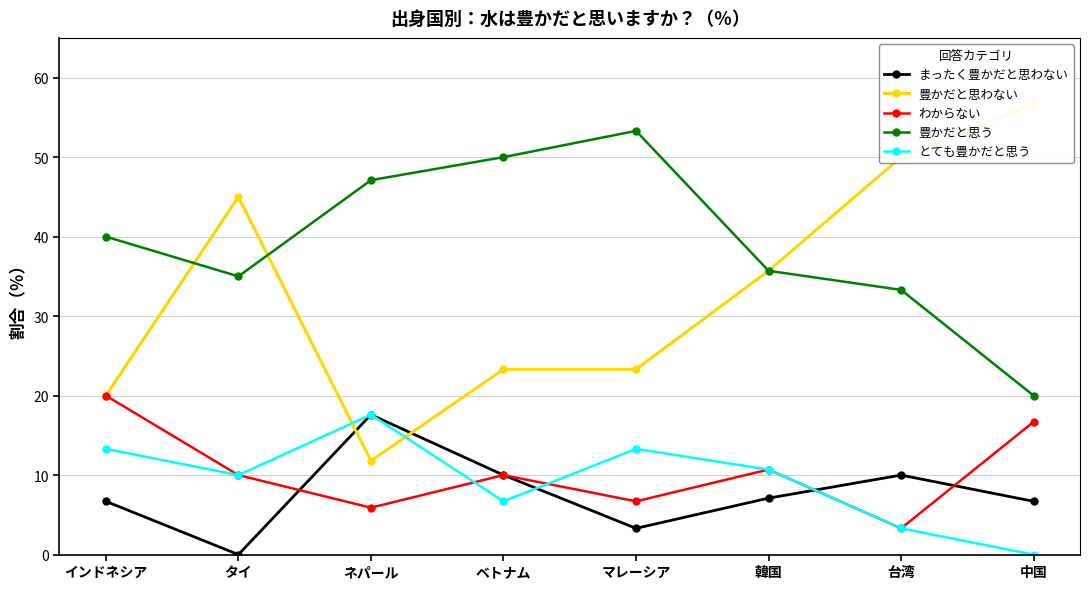

What is the sum of all まったく豊かだと思わない values?

61.4